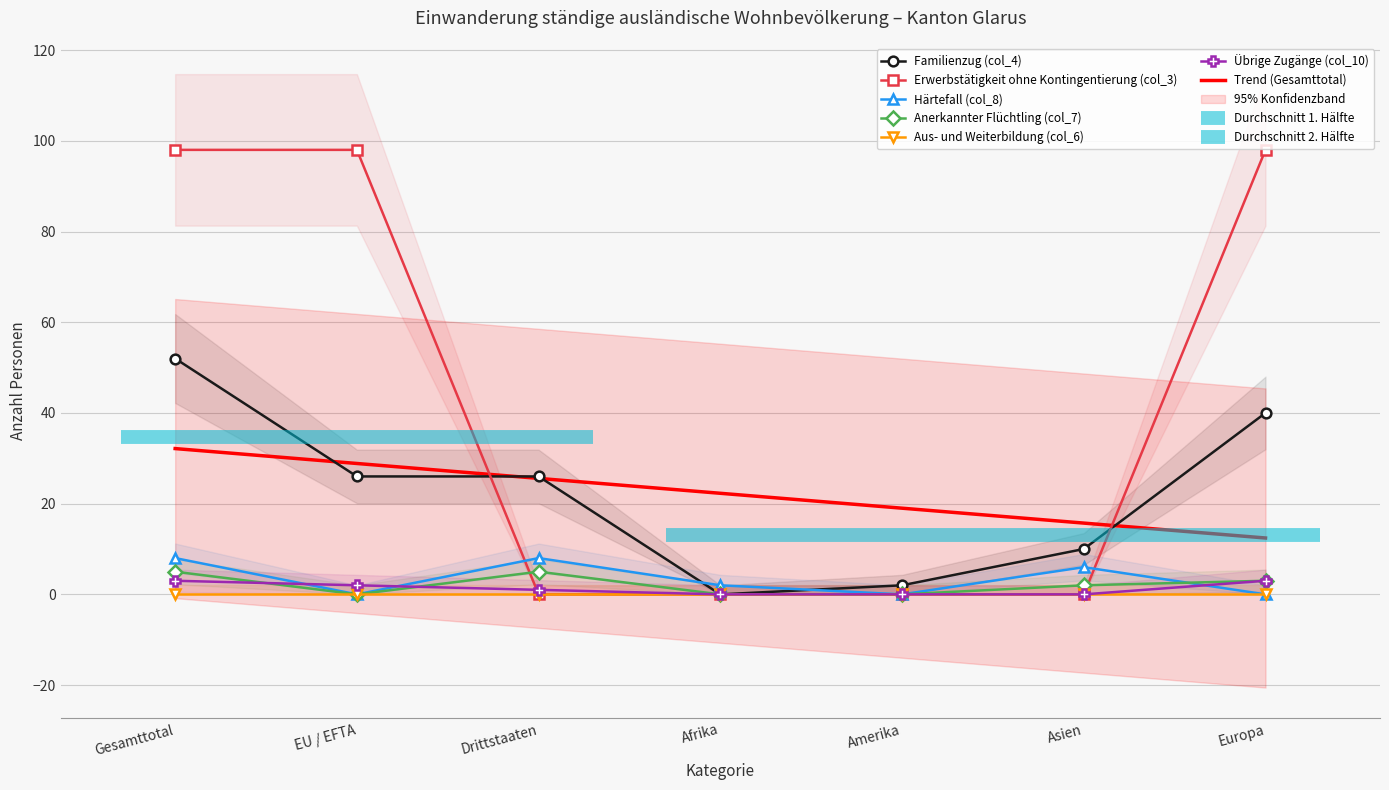

True or false: Erwerbstätigkeit ohne Kontingentierung (col_3) has more than 2 interior local peaks.

False